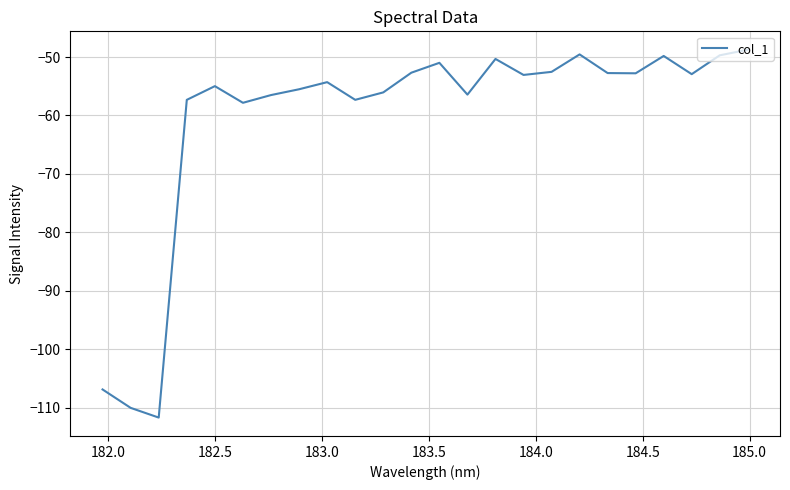

How many interior local peaks (higher than both neighbors) does the data have?

6